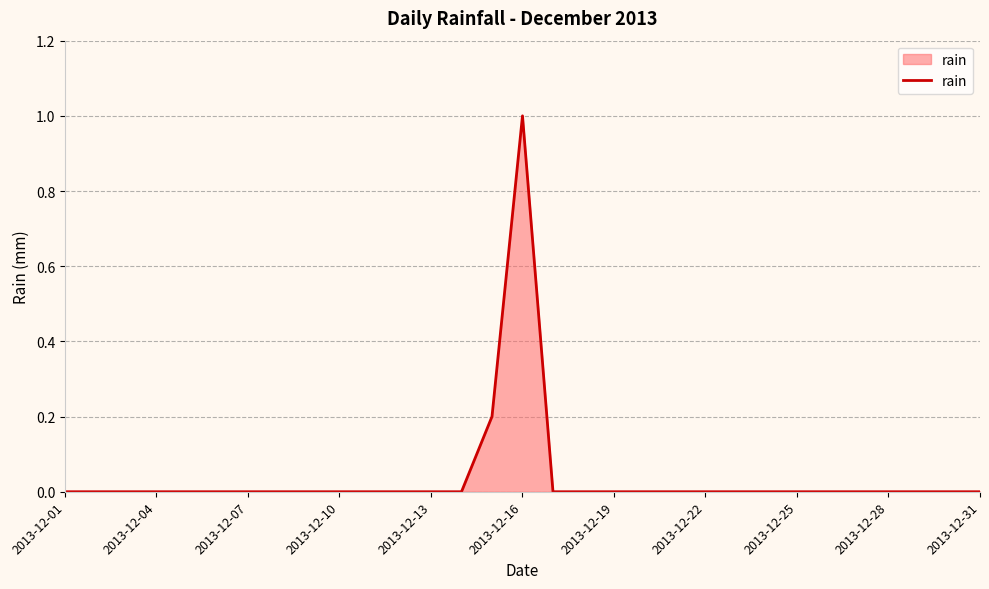

Does the chart display data point markers on the line(s)?

No